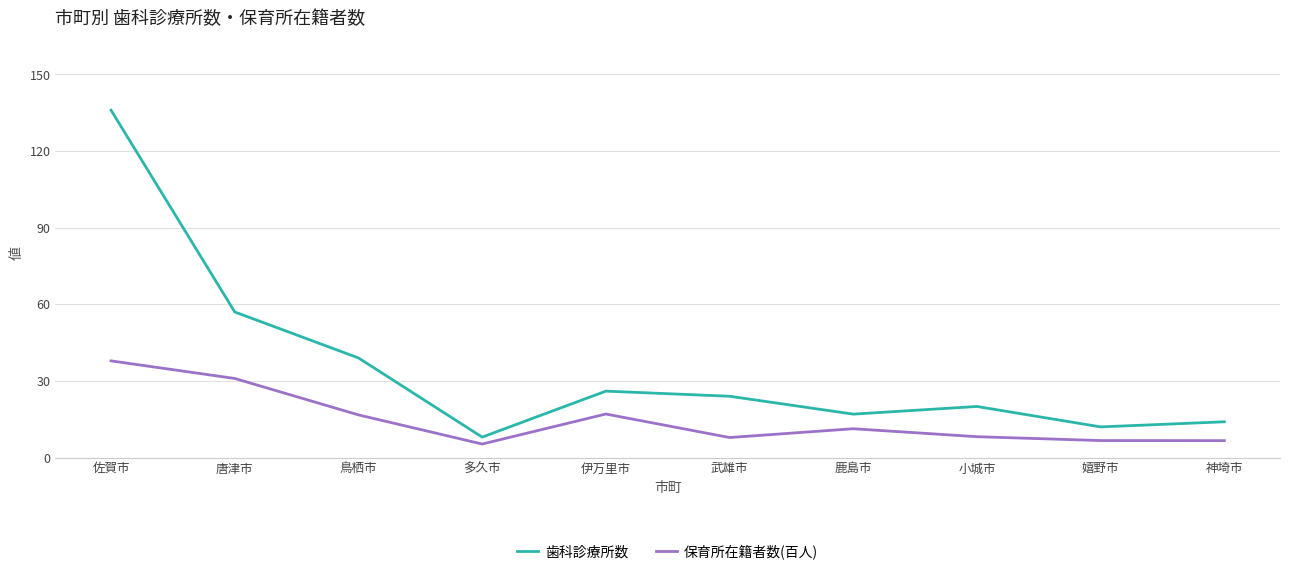

What is the total value across all series at 唐津市?

88.0